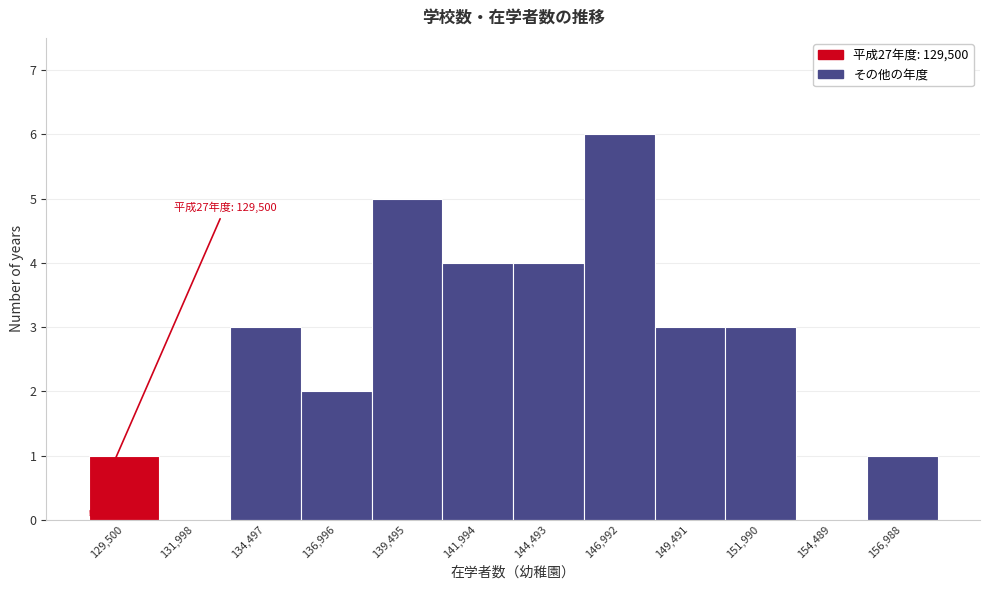

Reading left to right, list all the values displayed in this chart.

129,500=1	131,998=0	134,497=3	136,996=2	139,495=5	141,994=4	144,493=4	146,992=6	149,491=3	151,990=3	154,489=0	156,988=1